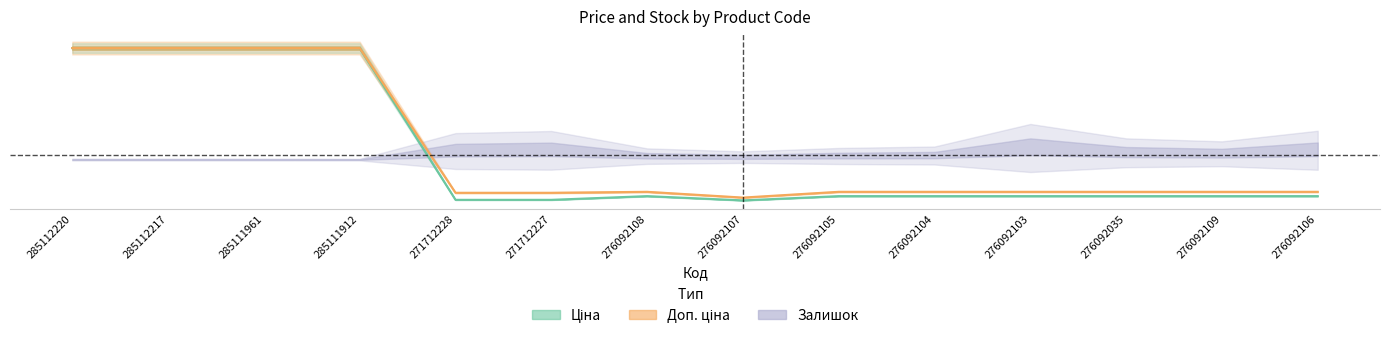

What is the difference between the highest and lowest values at 276092106?

301.3